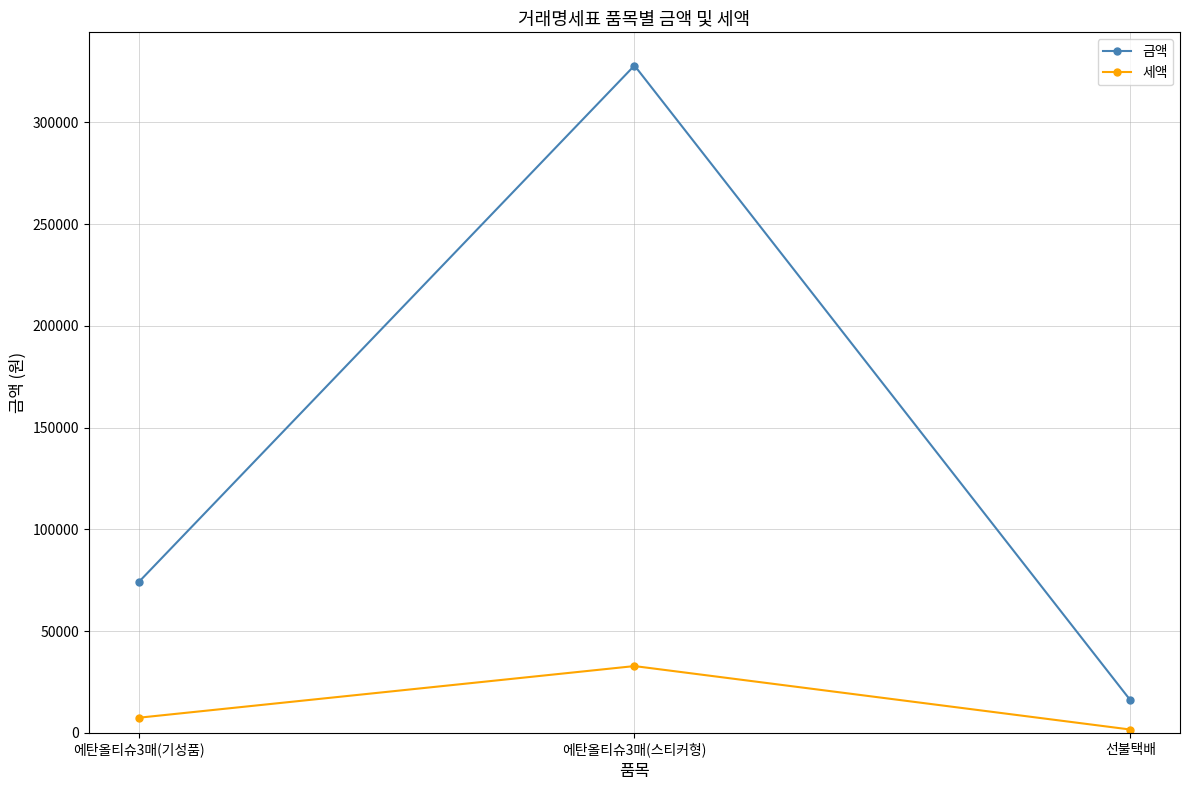

What is the difference between the maximum and minimum values in the 금액 series?

312000